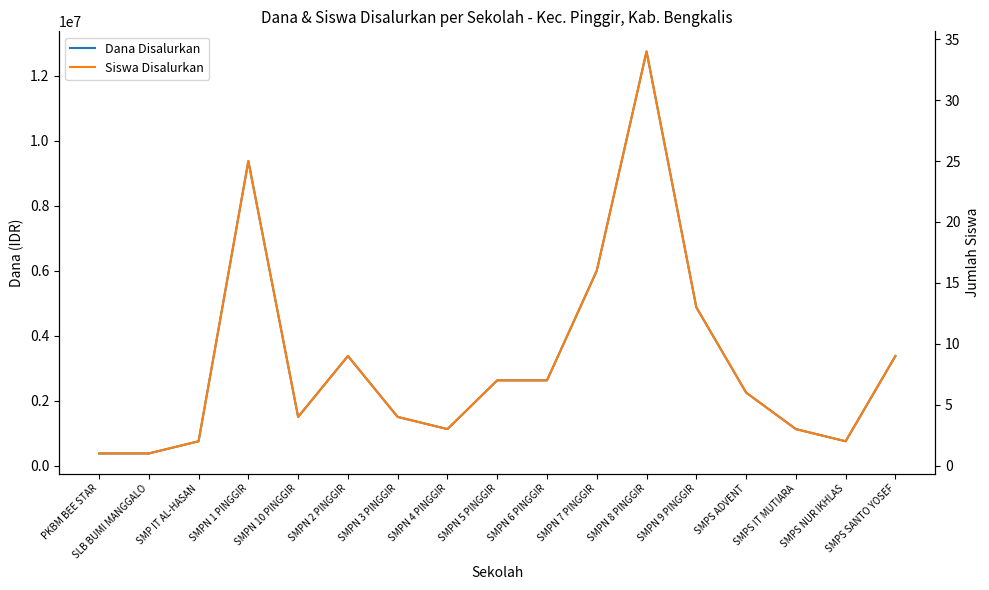

What is the total value across all series at SMPN 3 PINGGIR?

1500004